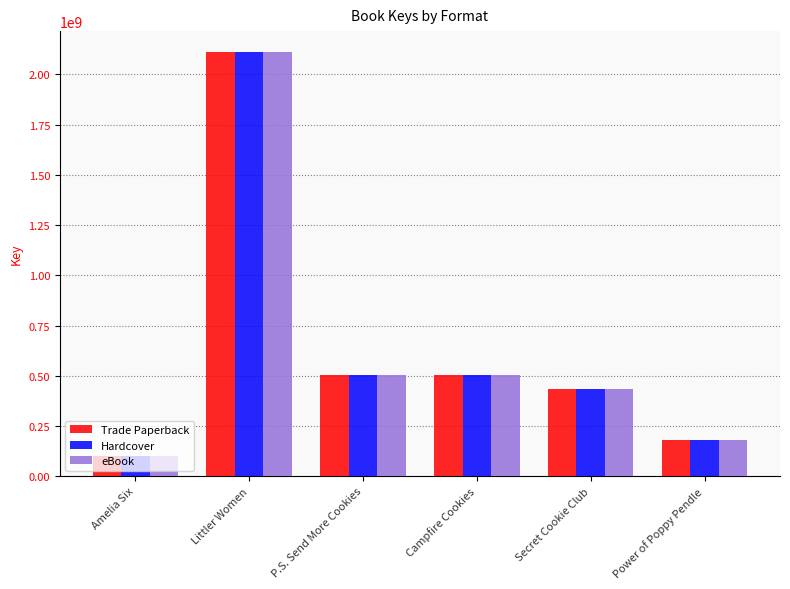

Count the number of data series in this chart.

3